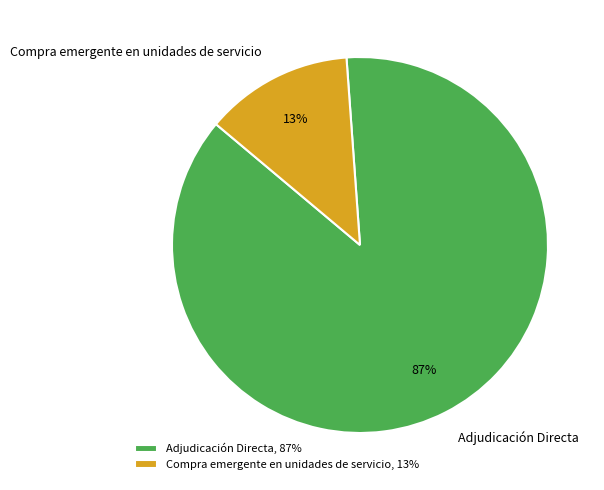

Which category has the biggest portion of the pie?

Adjudicación Directa